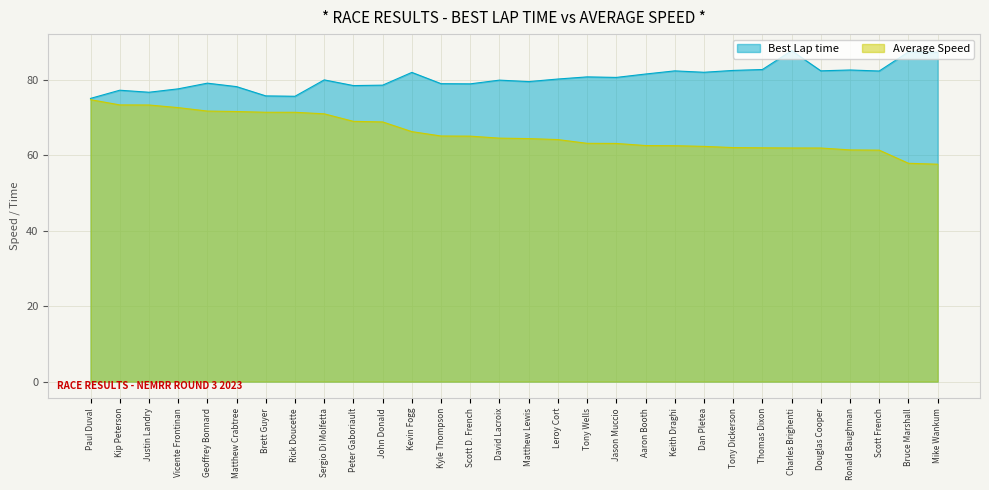

List the labels in order of Average Speed value, smallest first.

Mike Wankum, Bruce Marshall, Scott French, Ronald Baughman, Douglas Cooper, Charles Brighenti, Thomas Dixon, Tony Dickerson, Dan Pletea, Keith Draghi, Aaron Booth, Jason Muccio, Tony Wells, Leroy Cort, Matthew Lewis, David Lacroix, Scott D. French, Kyle Thompson, Kevin Fogg, John Donald, Peter Gaboriault, Sergio Di Molfetta, Rick Doucette, Brett Guyer, Matthew Crabtree, Geoffrey Bonnard, Vicente Frontinan, Justin Landry, Kip Peterson, Paul Duval